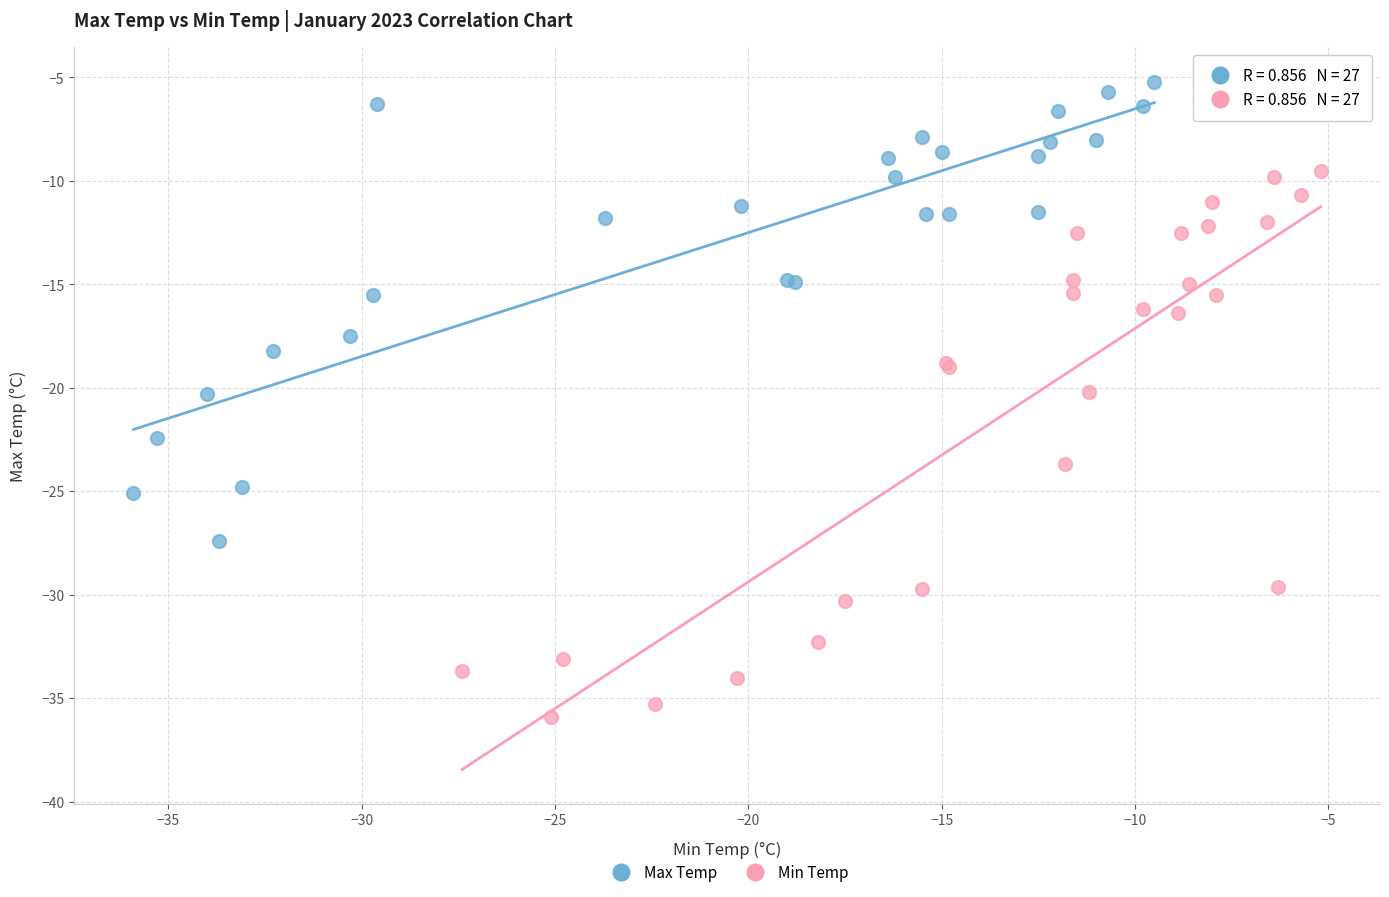

Which series reaches the minimum Y coordinate?

Min Temp